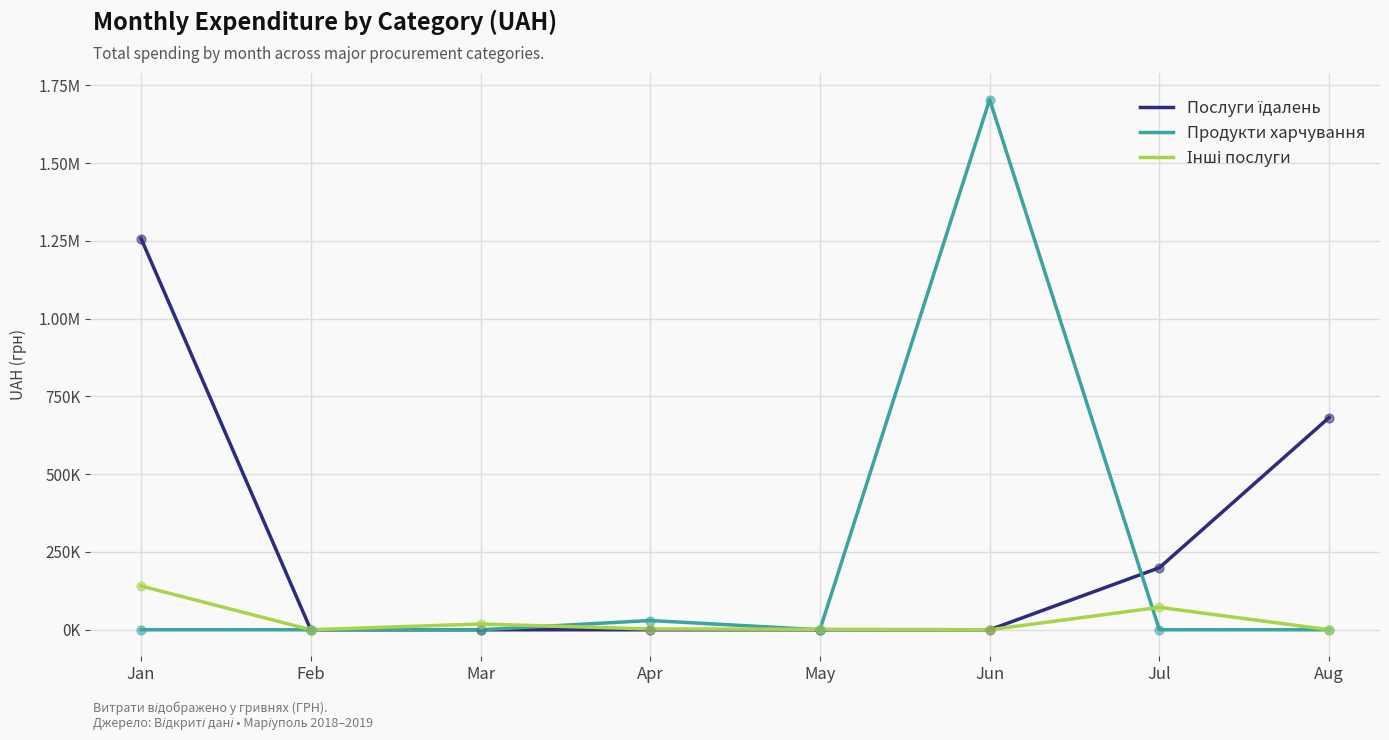

Does the chart have visible grid lines?

Yes